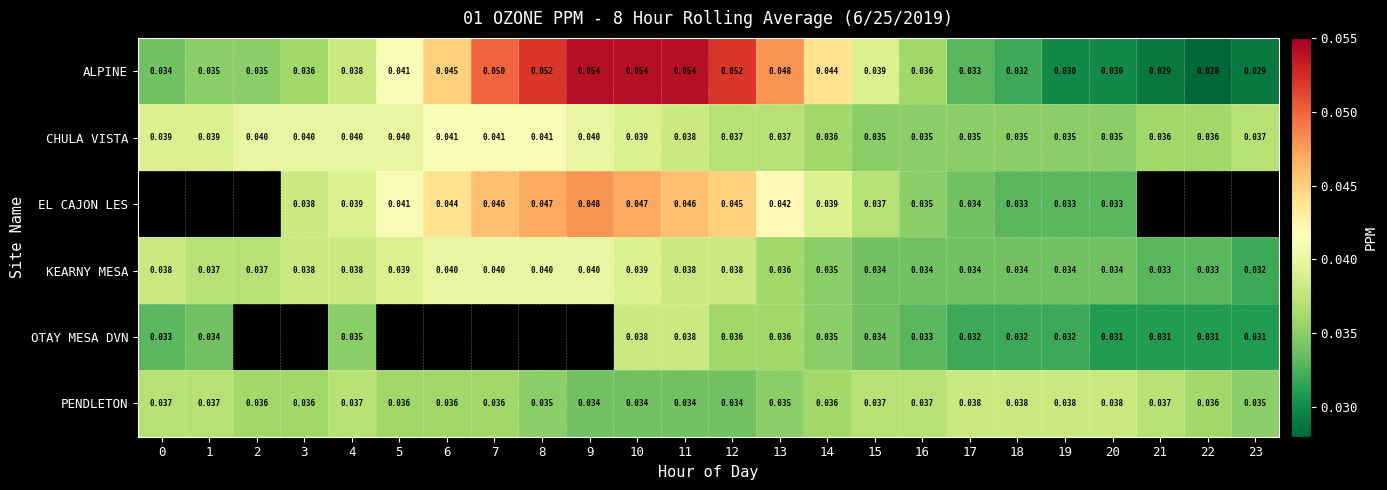

Is the value of KEARNY MESA at 16 greater than the value of PENDLETON at 13?

No